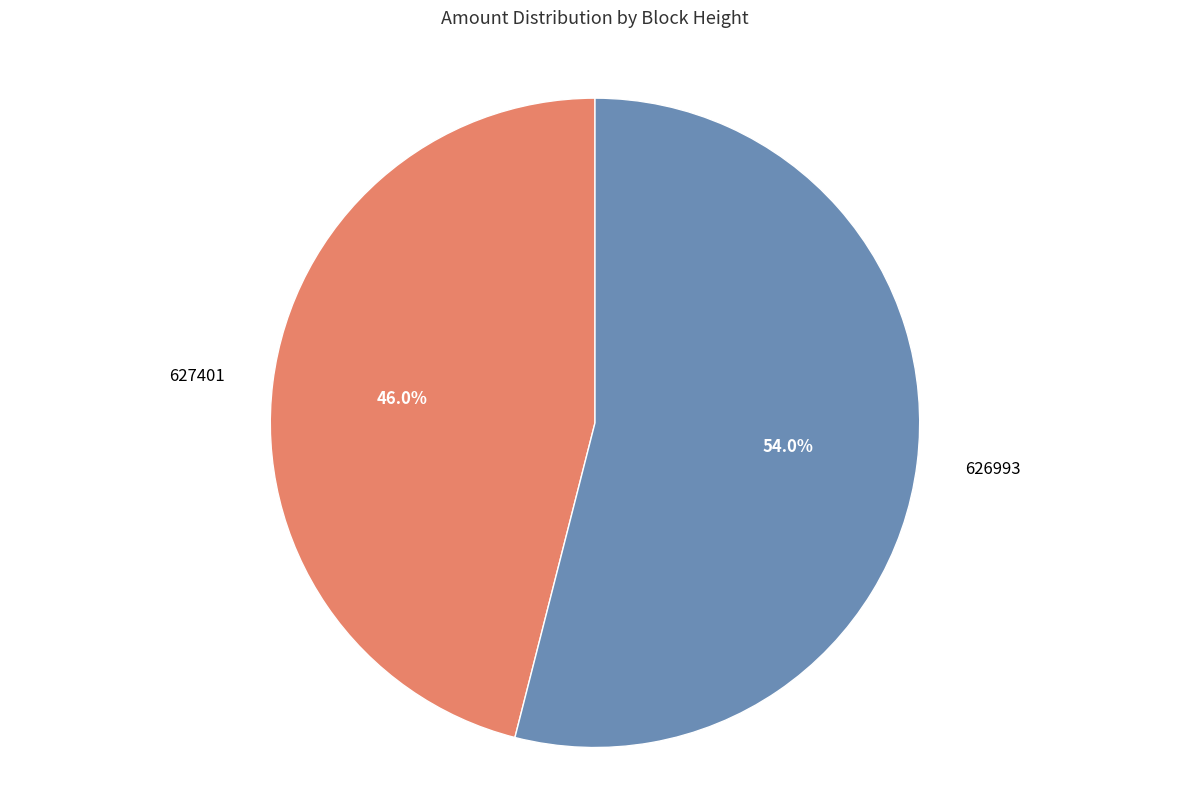

Which category has the smallest portion of the pie?

627401